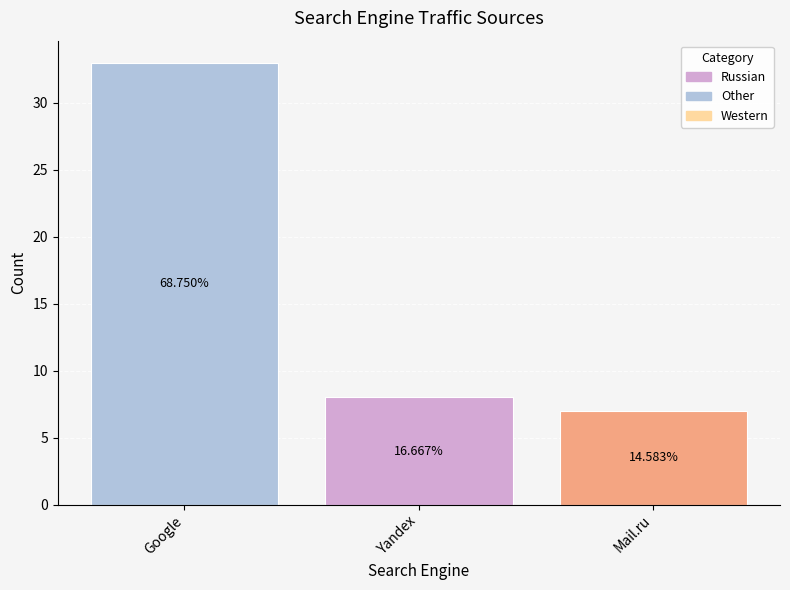

Does the chart contain any negative values?

No